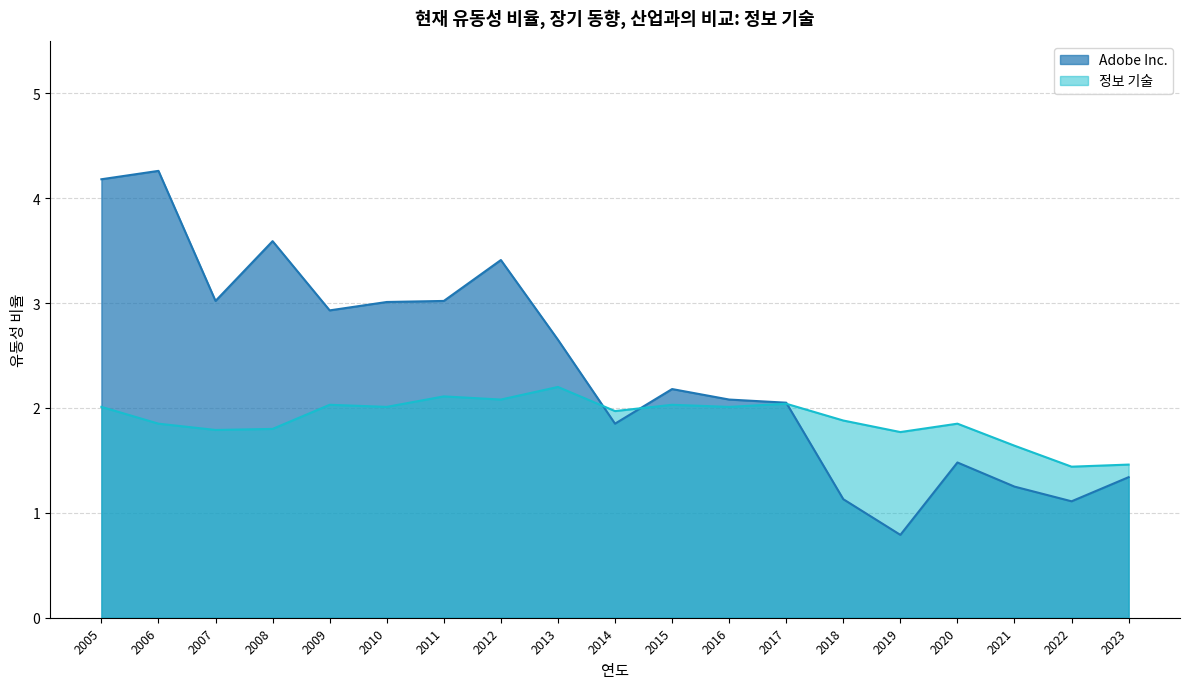

Between 2010 and 2008, which is larger?

2008